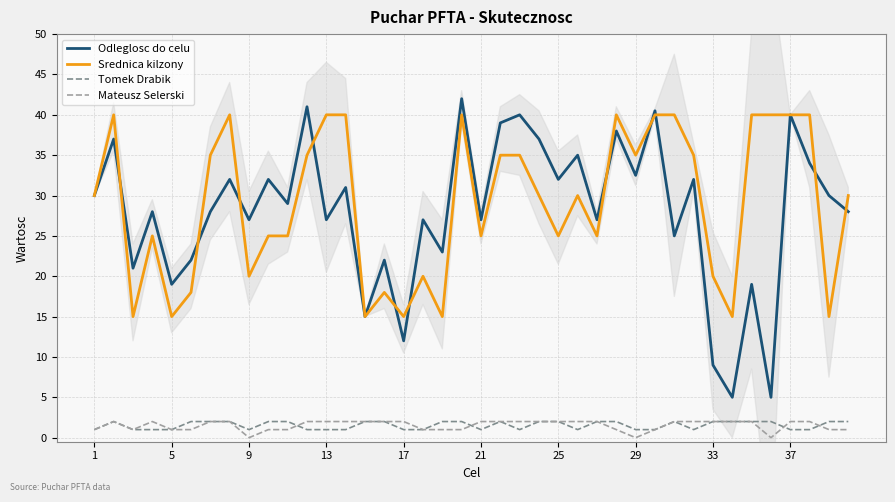

How many series are shown in this chart?

4